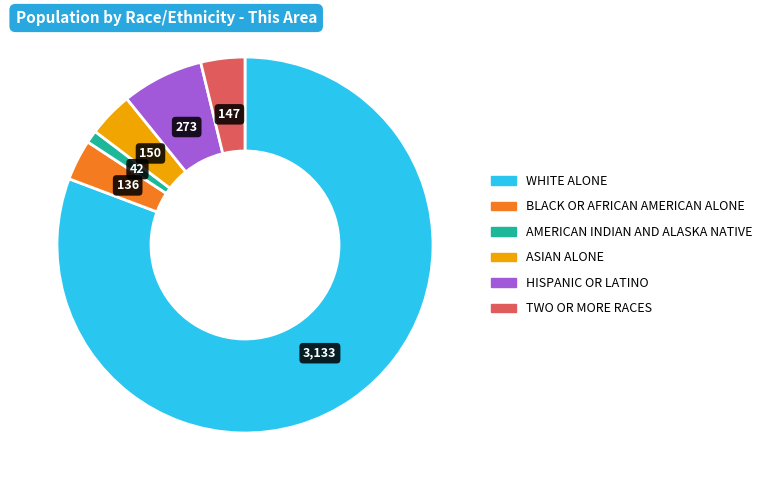

Is there a majority slice in this chart?

Yes